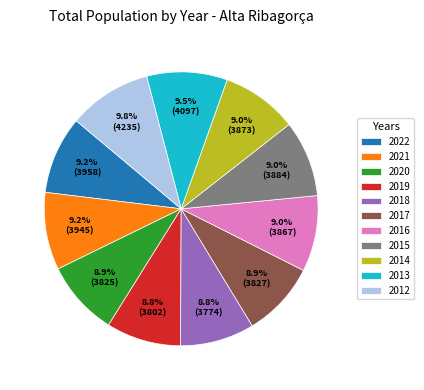

Combined, do 2018 and 2014 account for over 50%?

No